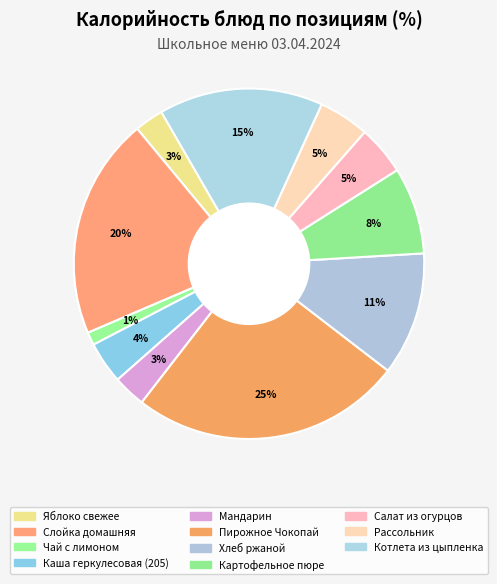

How many segments does this pie chart have?

11